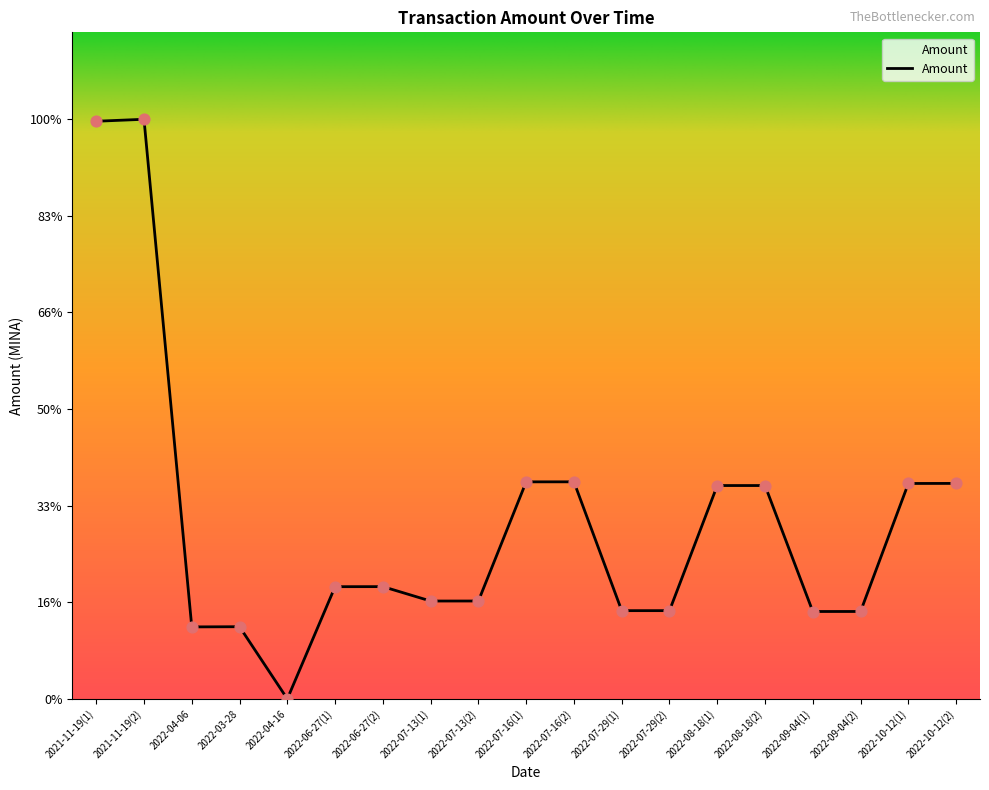

Approximately how many times larger is the value at 2021-11-19(2) compared to 2021-11-19(1)?

1.0